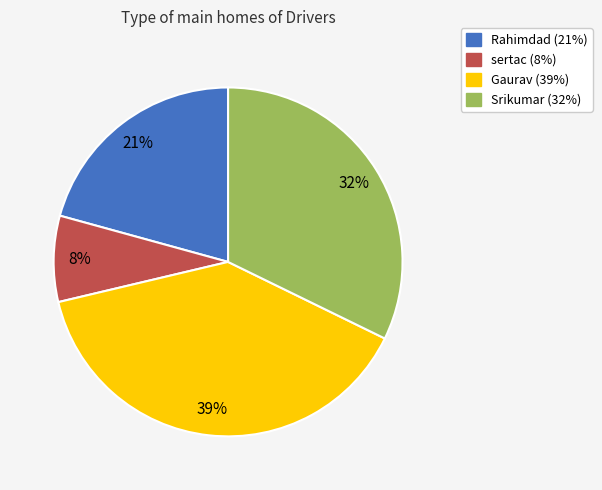

The sertac slice represents 8% of the pie. True or false?

True